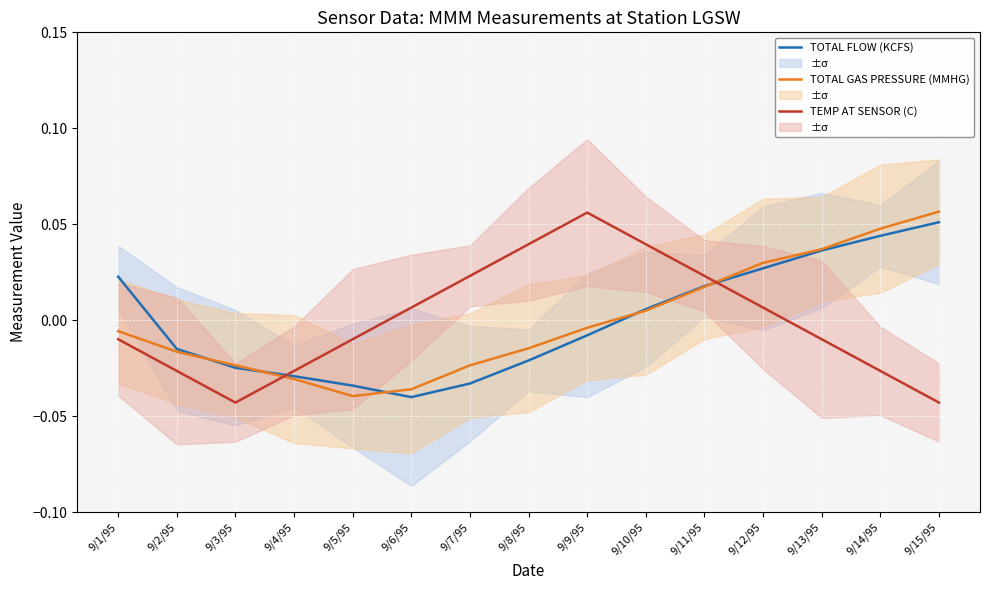

True or false: TEMP AT SENSOR (C) has a value of -0.0 at 9/4/95.

False